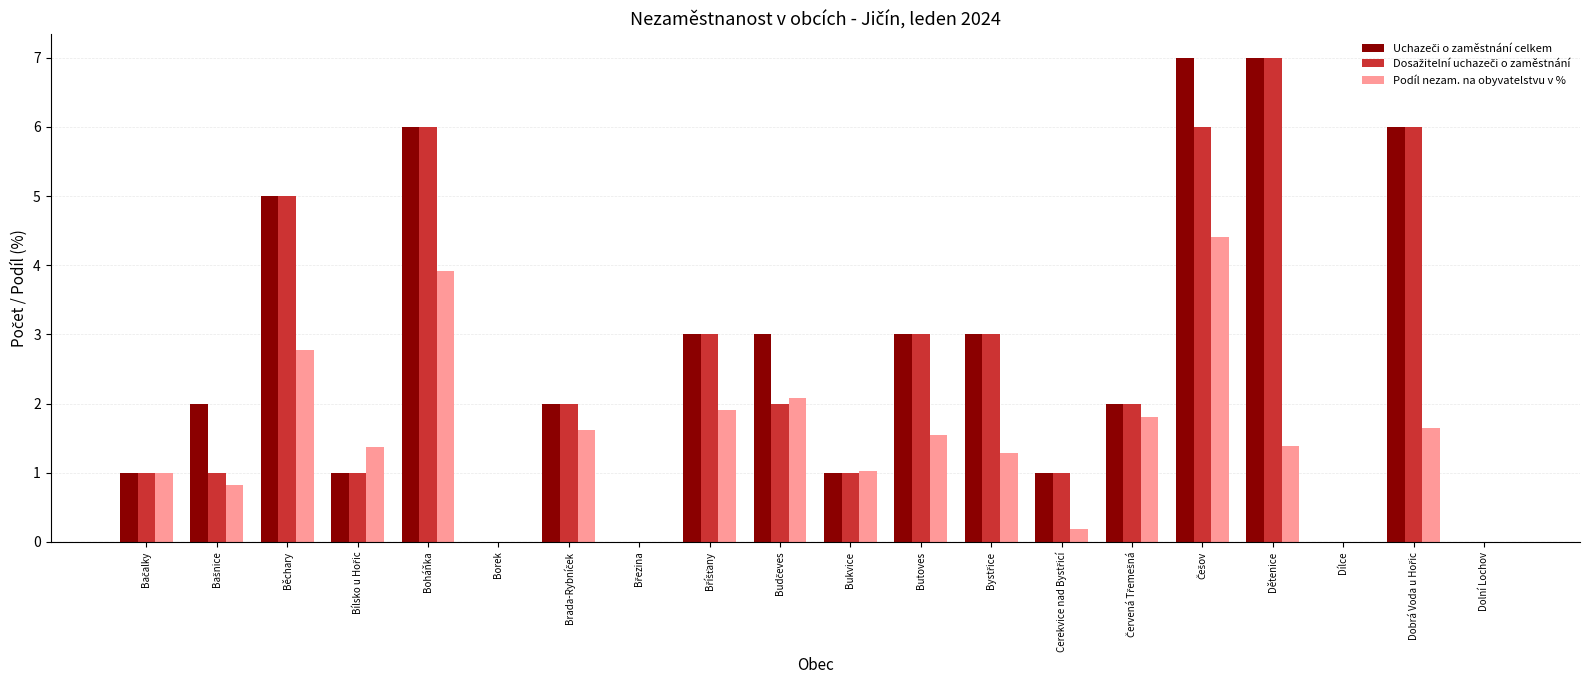

The value of Podíl nezam. na obyvatelstvu v % at Běchary is 0.9. True or false?

False